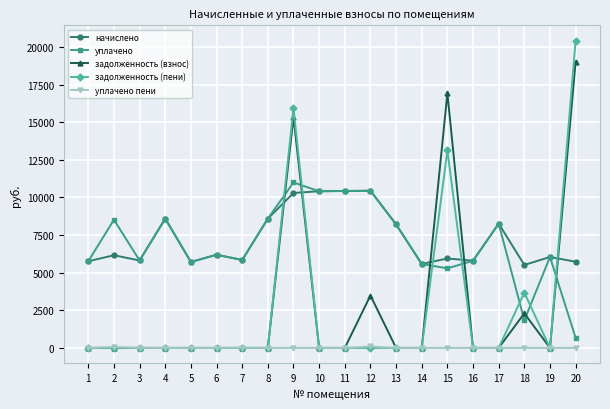

True or false: задолженность (взнос) has more than 2 points higher than both neighbors.

True